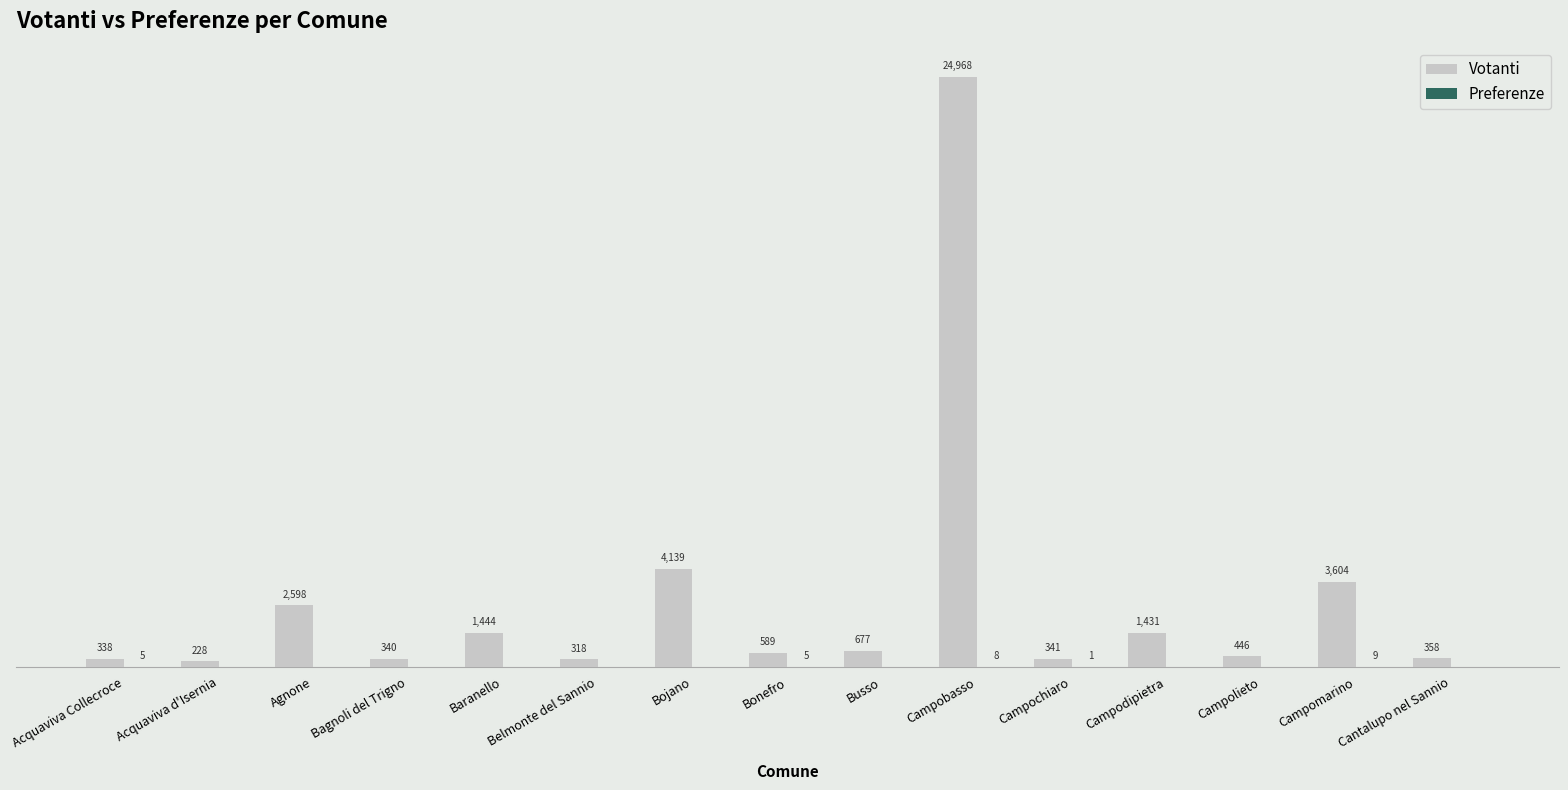

Which series has the largest total across all categories?

Votanti